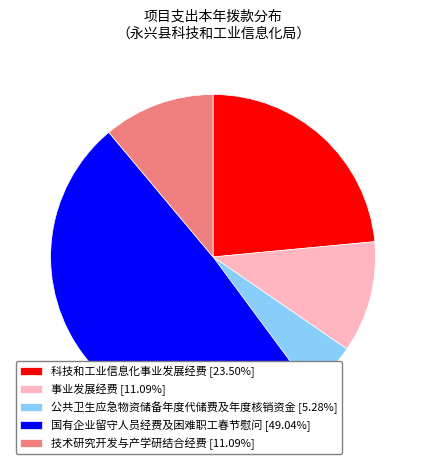

The 公共卫生应急物资储备年度代储费及年度核销资金 slice represents 12% of the pie. True or false?

False